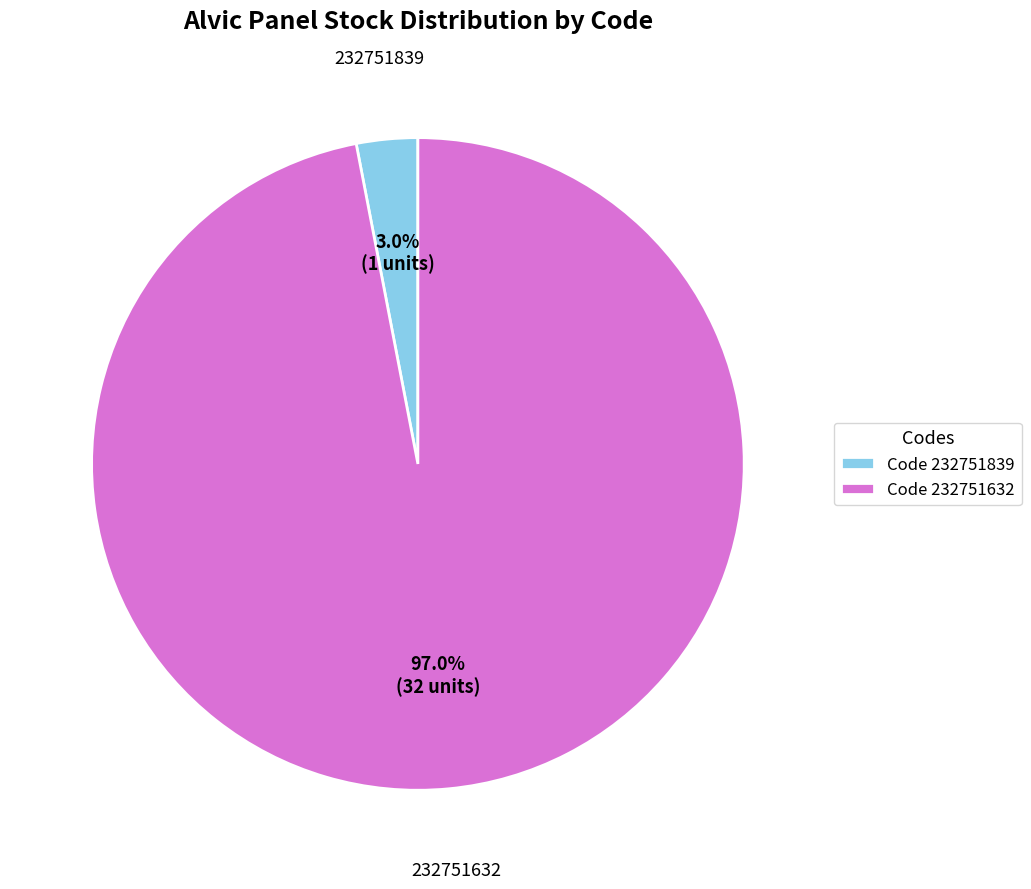

To the nearest percent, what is the difference between the largest and smallest slice percentages?

94%